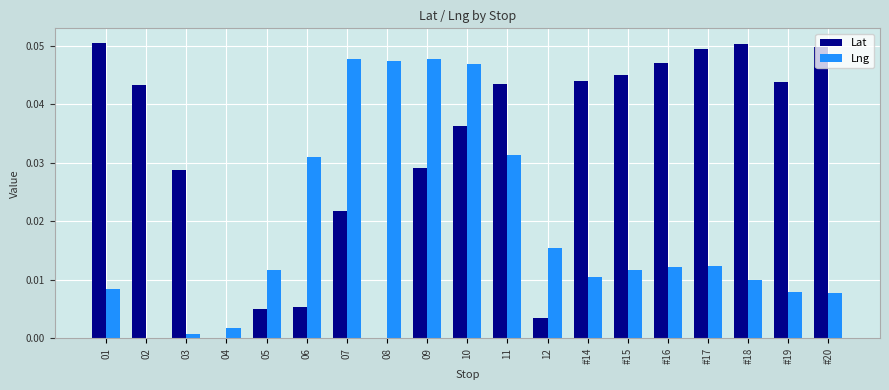

Which series changed the most between 02 and 07?

Lng